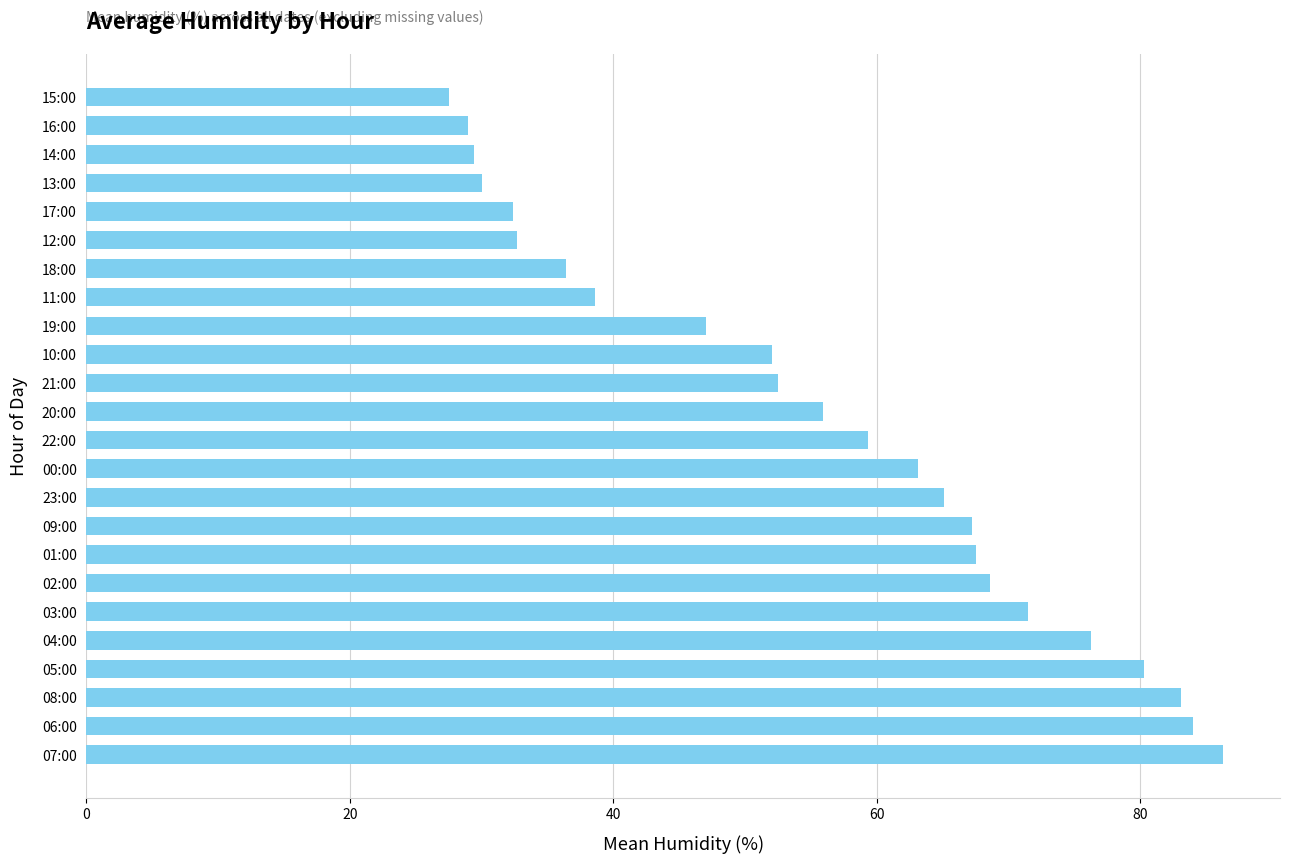

Does the chart contain any negative values?

No